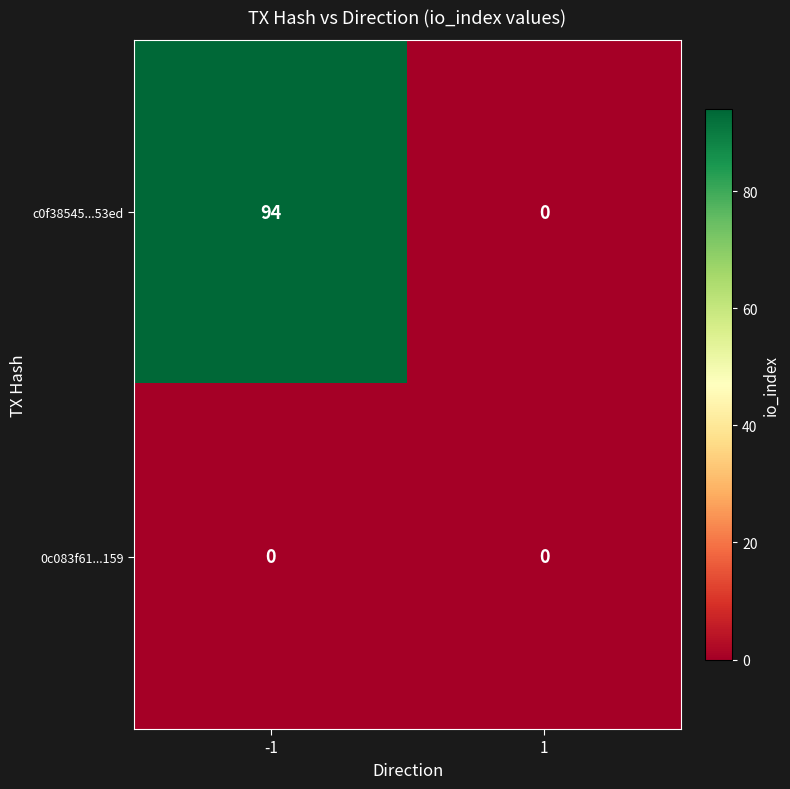

The value of c0f38545...53ed at -1 is 41. True or false?

False